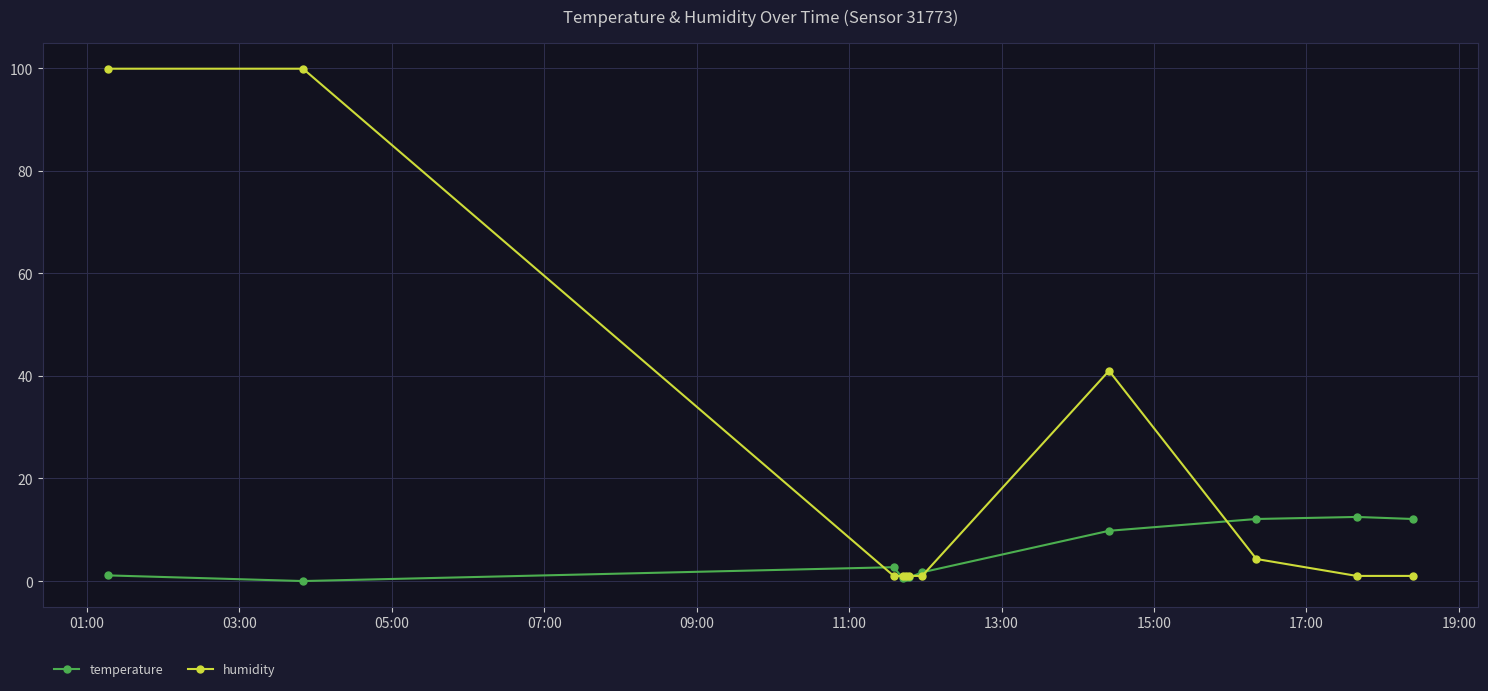

True or false: temperature has more than 0 points higher than both neighbors.

True